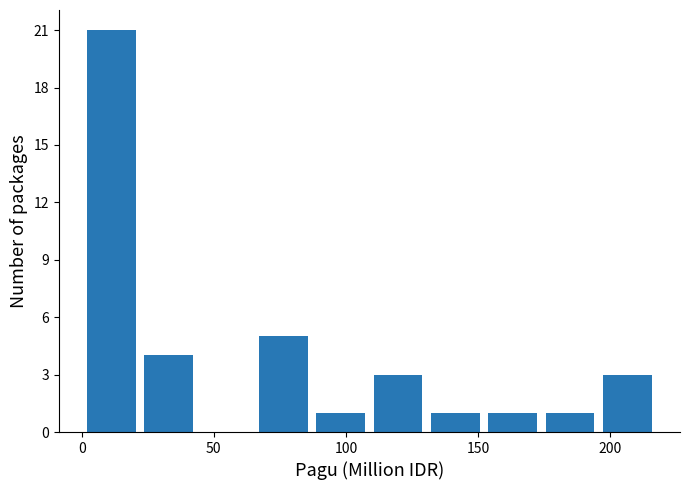

Reading left to right, list every bar in this chart as the range it spans on the x-axis followed by its height. Neither the bar edges nor the heights are printed on the chart, so give them approximately, as read against the axes.

0 to 20: 21
20 to 45: 4
45 to 65: 0
65 to 85: 5
85 to 110: 1
110 to 130: 3
130 to 150: 1
150 to 175: 1
175 to 195: 1
195 to 215: 3